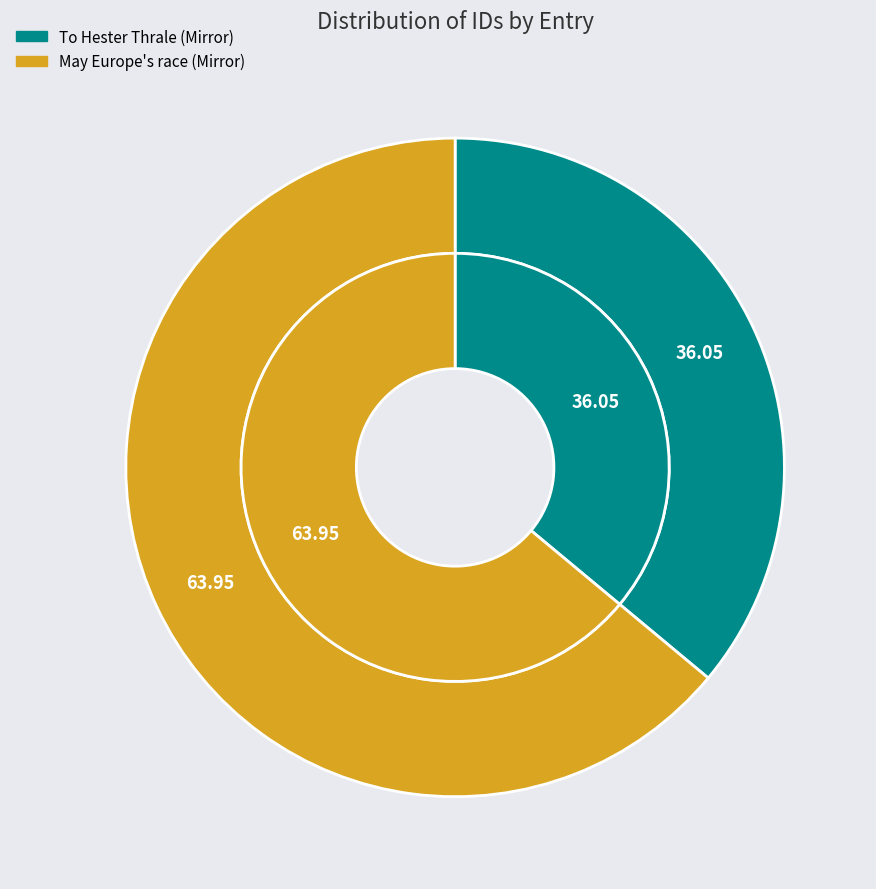

Does May Europe's race (Mirror) represent more than half of the total?

Yes